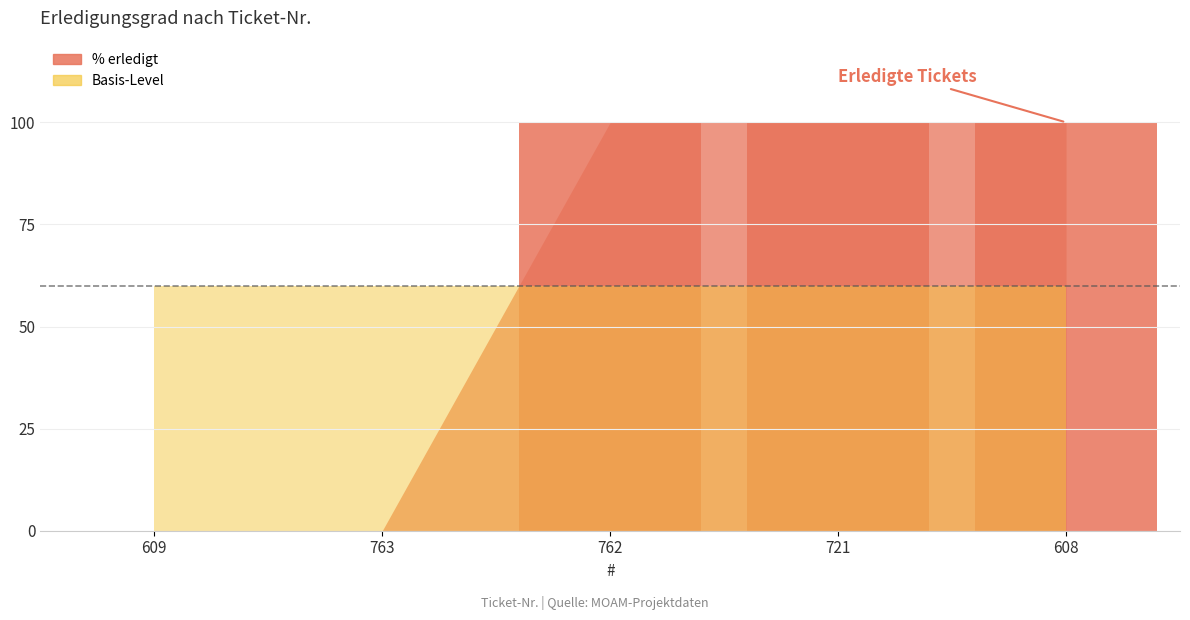

What is the maximum value shown in the chart?

100